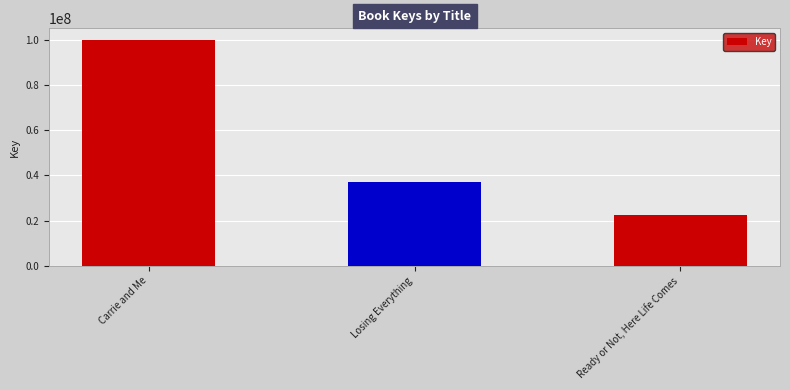

Are the bars horizontal?

No